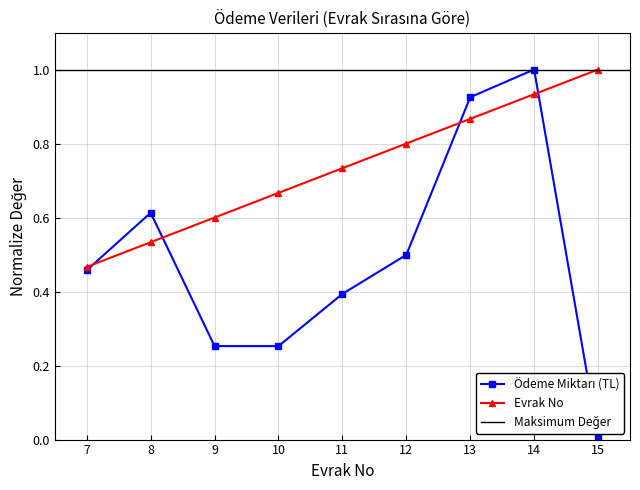

Does the chart display data point markers on the line(s)?

Yes